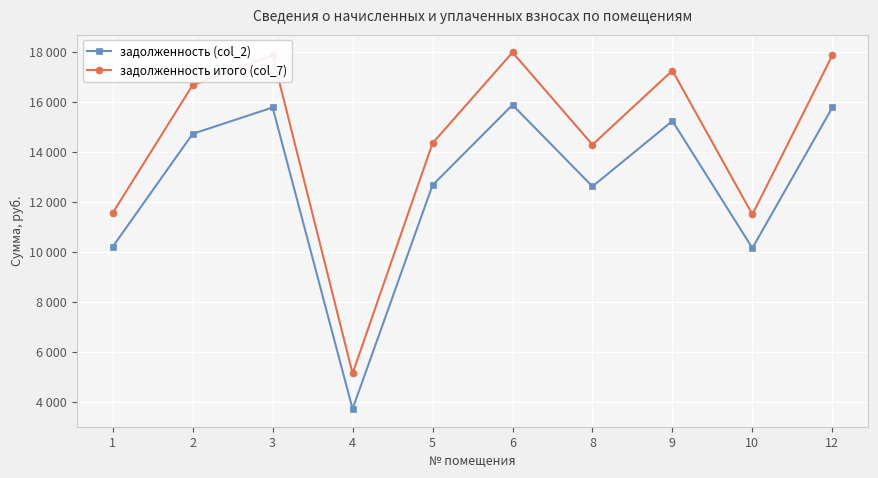

Is the value of задолженность (col_2) at 9 greater than the value of задолженность итого (col_7) at 1?

Yes